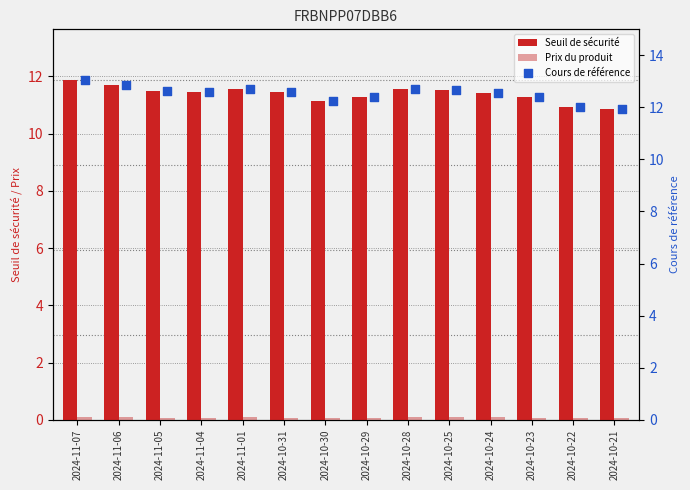

Which series has the largest total across all categories?

Cours de référence